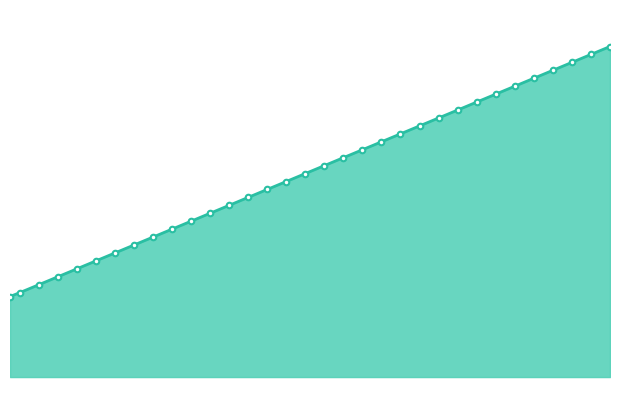

What is the label of the 31st point from the right?

2